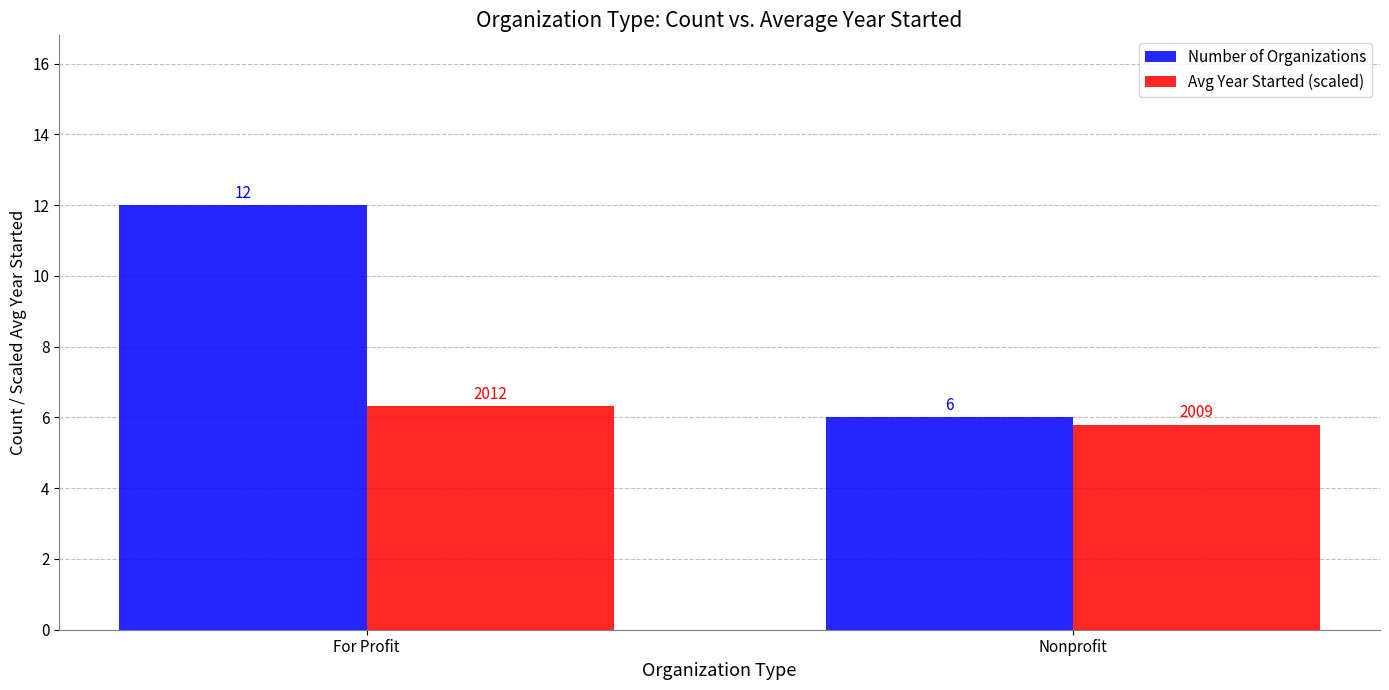

List the labels in order of Number of Organizations value, largest first.

For Profit, Nonprofit